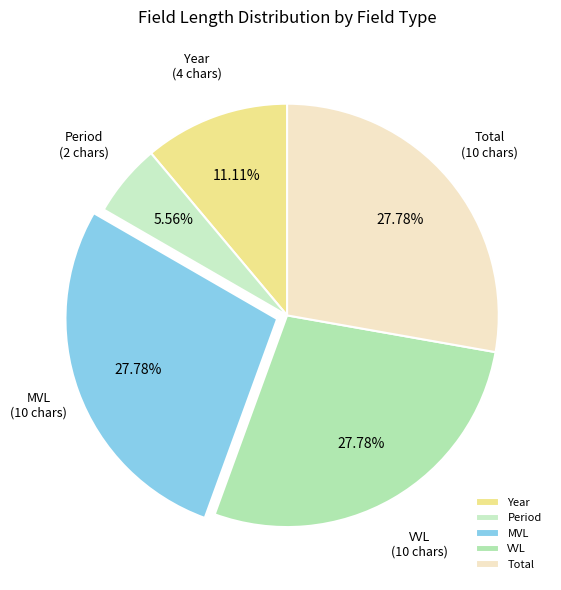

Is there a majority slice in this chart?

No